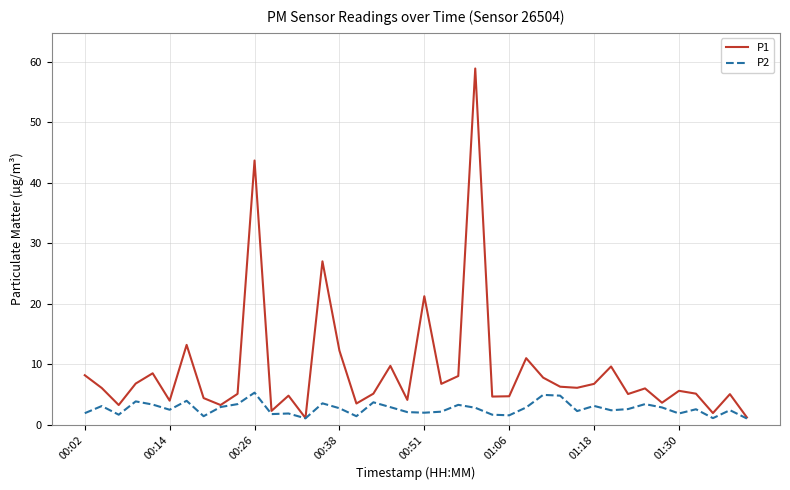

In P2, how many points are lower than both neighbors (excluding endpoints)?

12